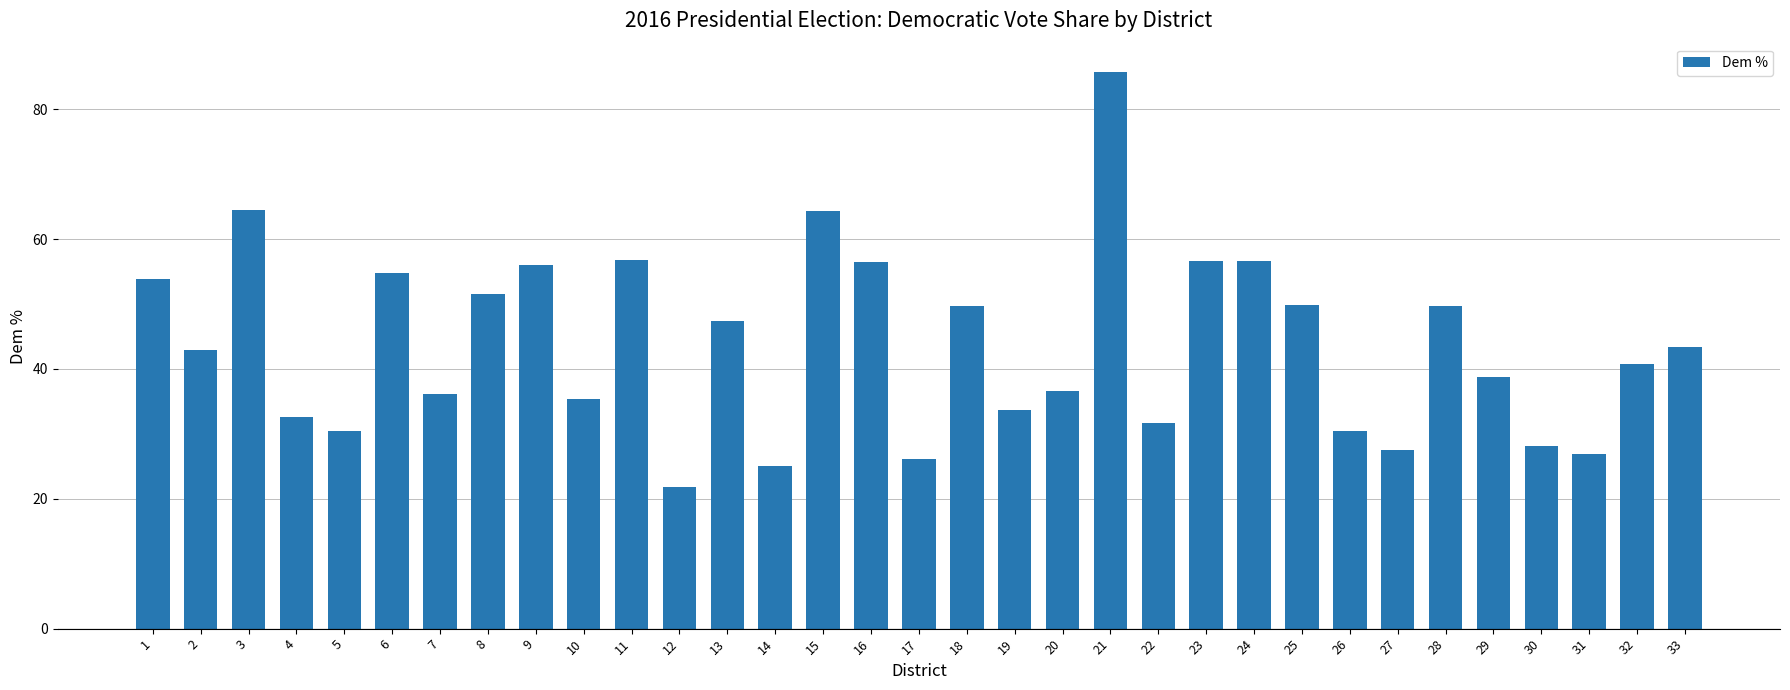

What is the sum of all values?

1442.2